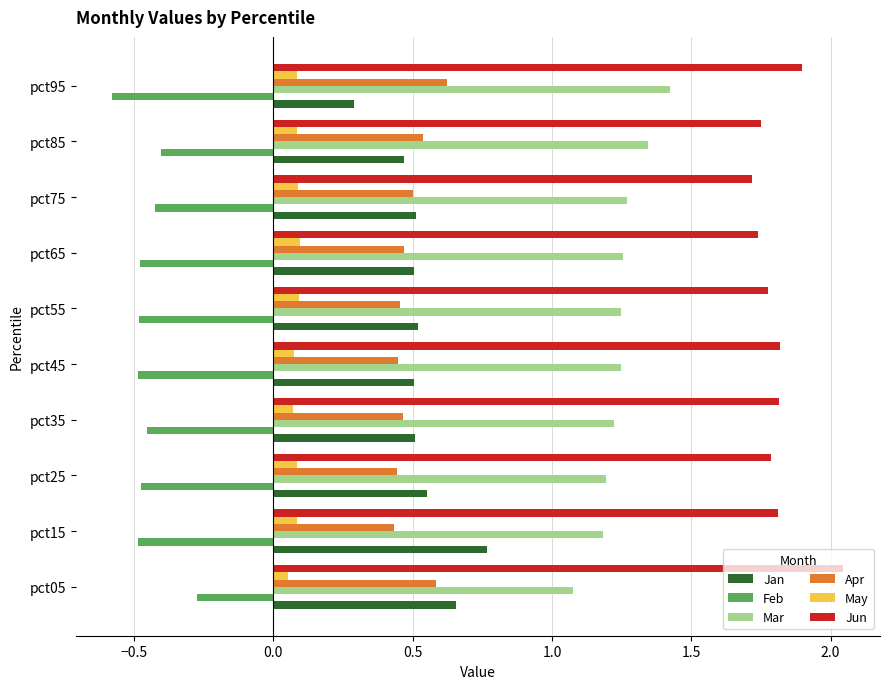

Where is Jan nearest to the value 0?

pct95